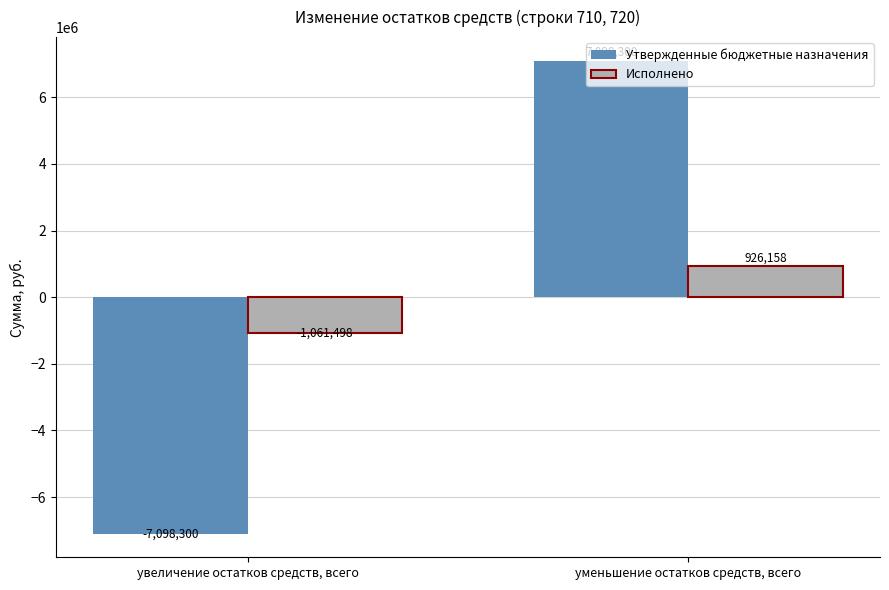

True or false: Исполнено has a value of -1061498.3 at увеличение остатков средств, всего.

True